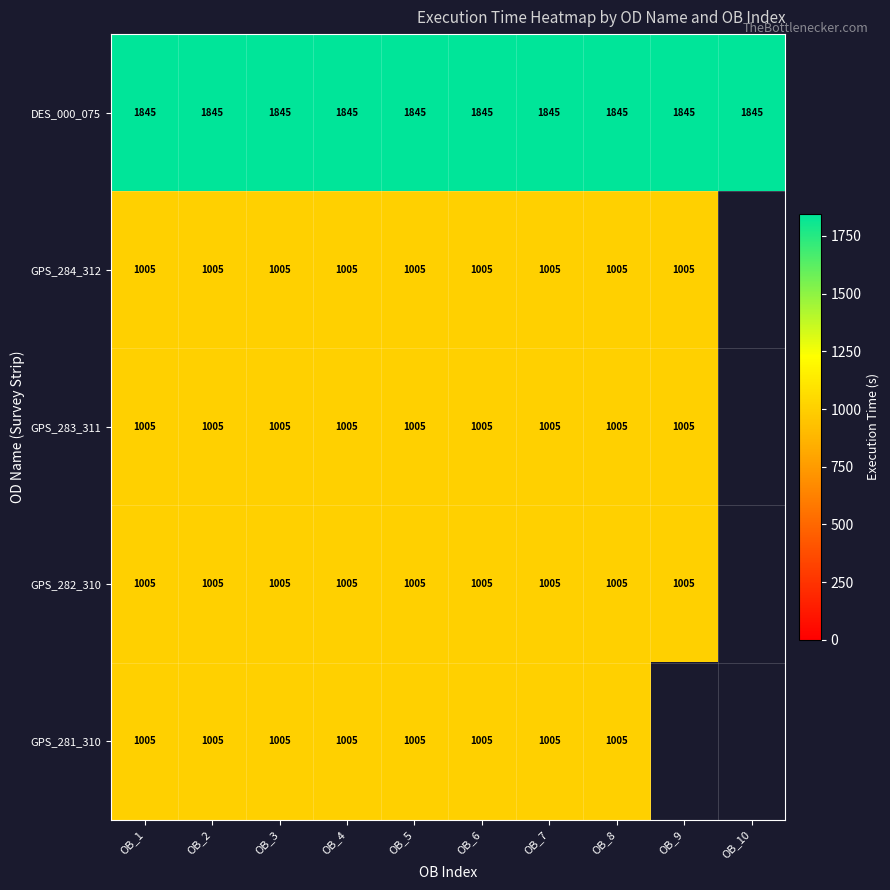

What is the spread (max minus min) of values at OB_2?

840